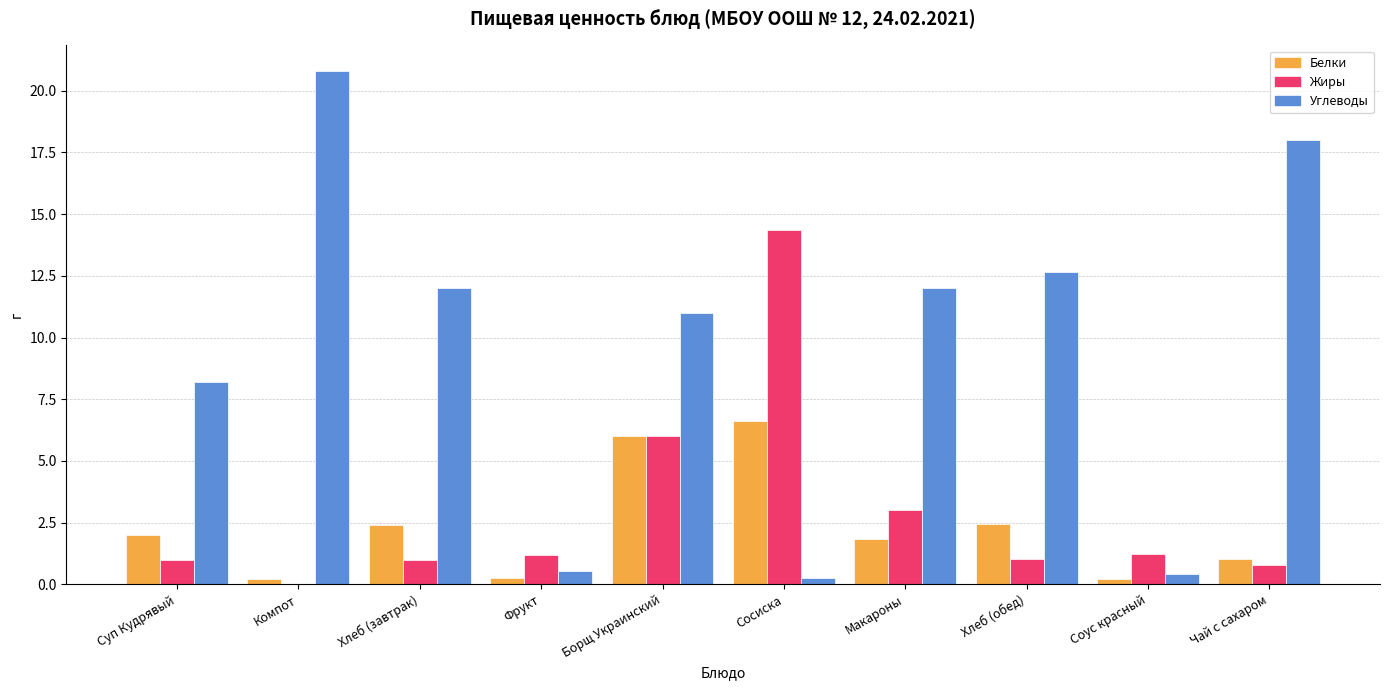

What is the approximate value of Жиры at Борщ Украинский?

6.0